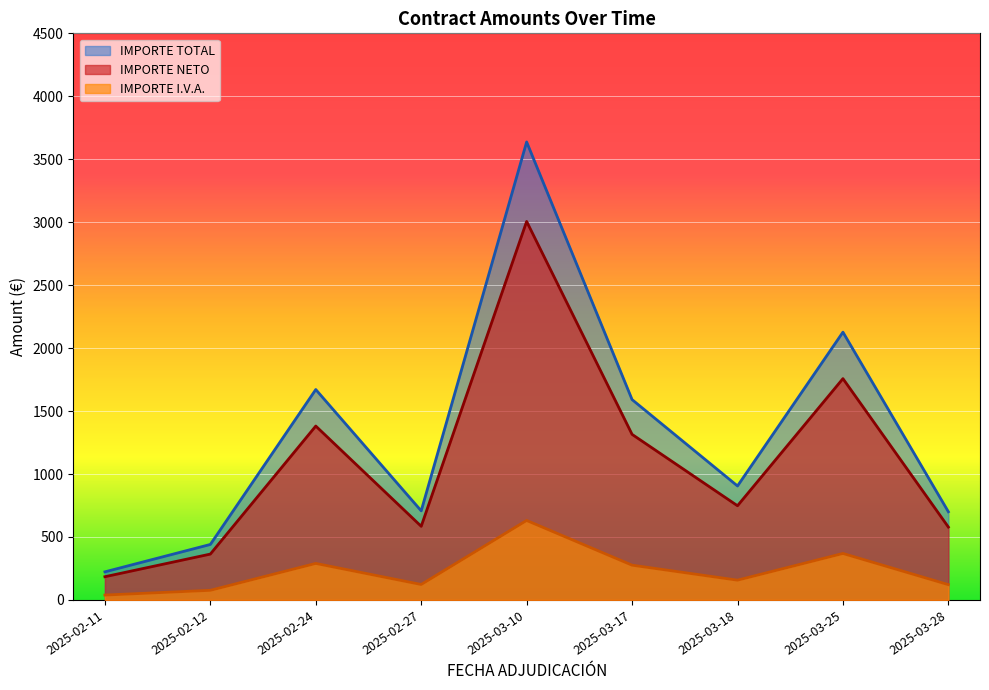

Which series has the largest range (max minus min)?

IMPORTE TOTAL